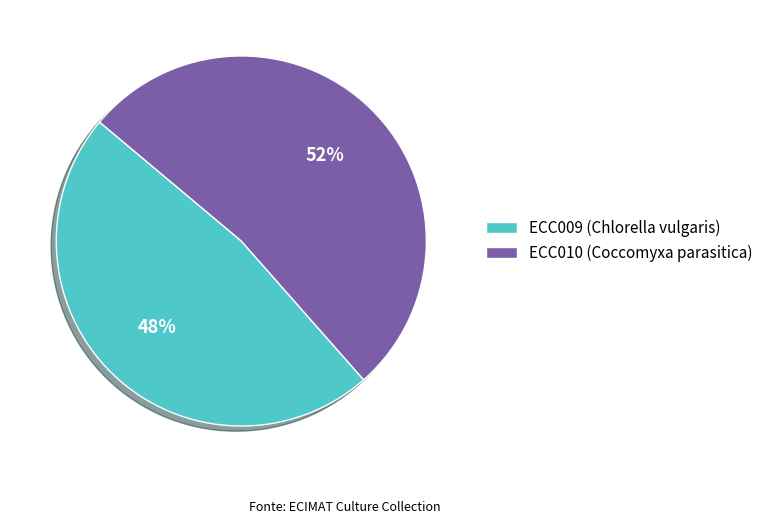

What is the ratio of the value at ECC010 (Coccomyxa parasitica) to the value at ECC009 (Chlorella vulgaris)?

1.1